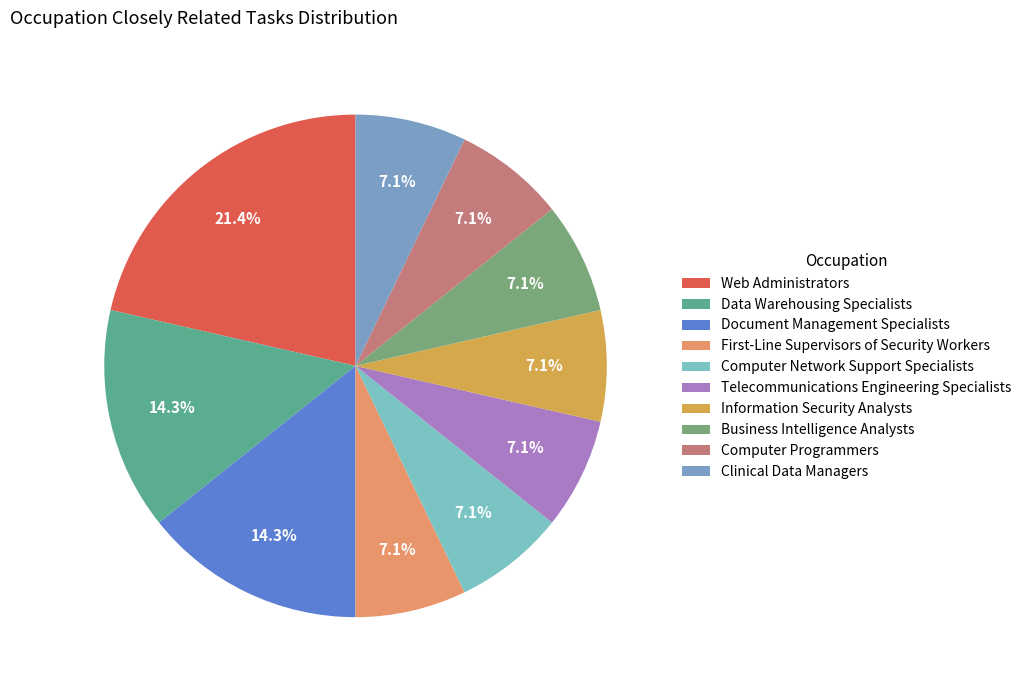

To the nearest percent, what percentage of the pie is Business Intelligence Analysts?

7%